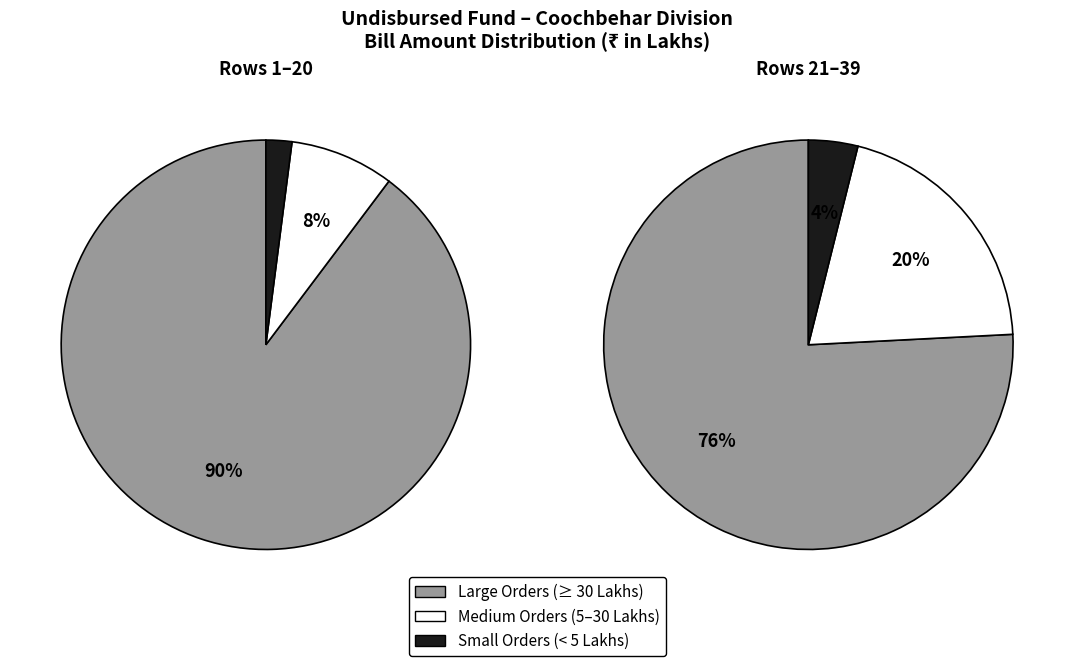

Is BRAJA GOPAL SAHA the majority of the pie?

No